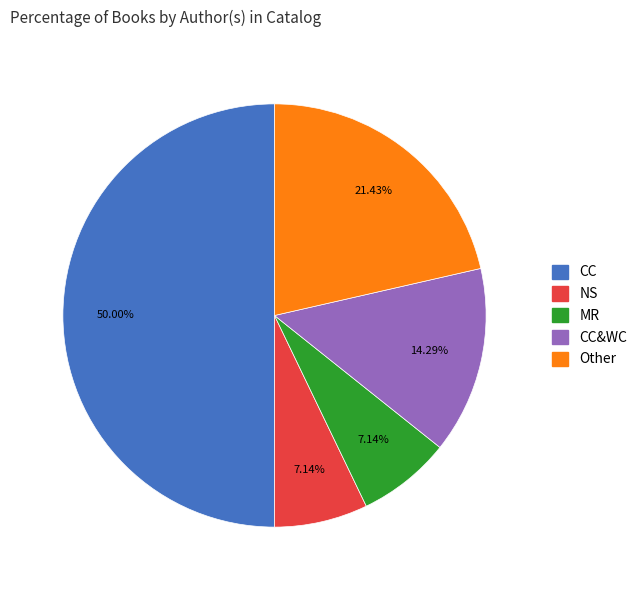

How many segments does this pie chart have?

5